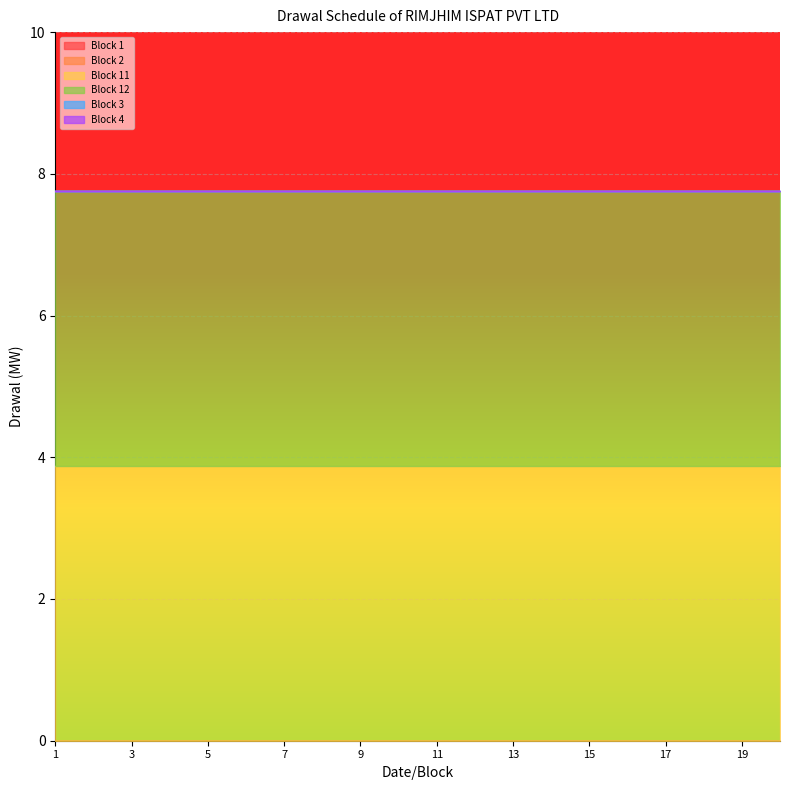

Which series has the largest total across all categories?

Block 11